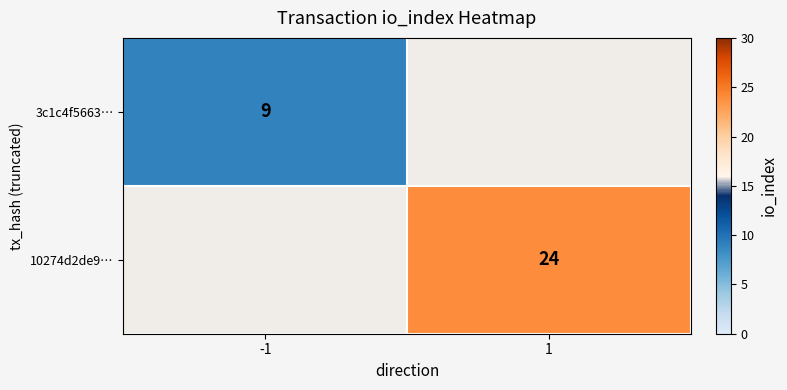

The value of 3c1c4f5663… at -1 is 9. True or false?

True